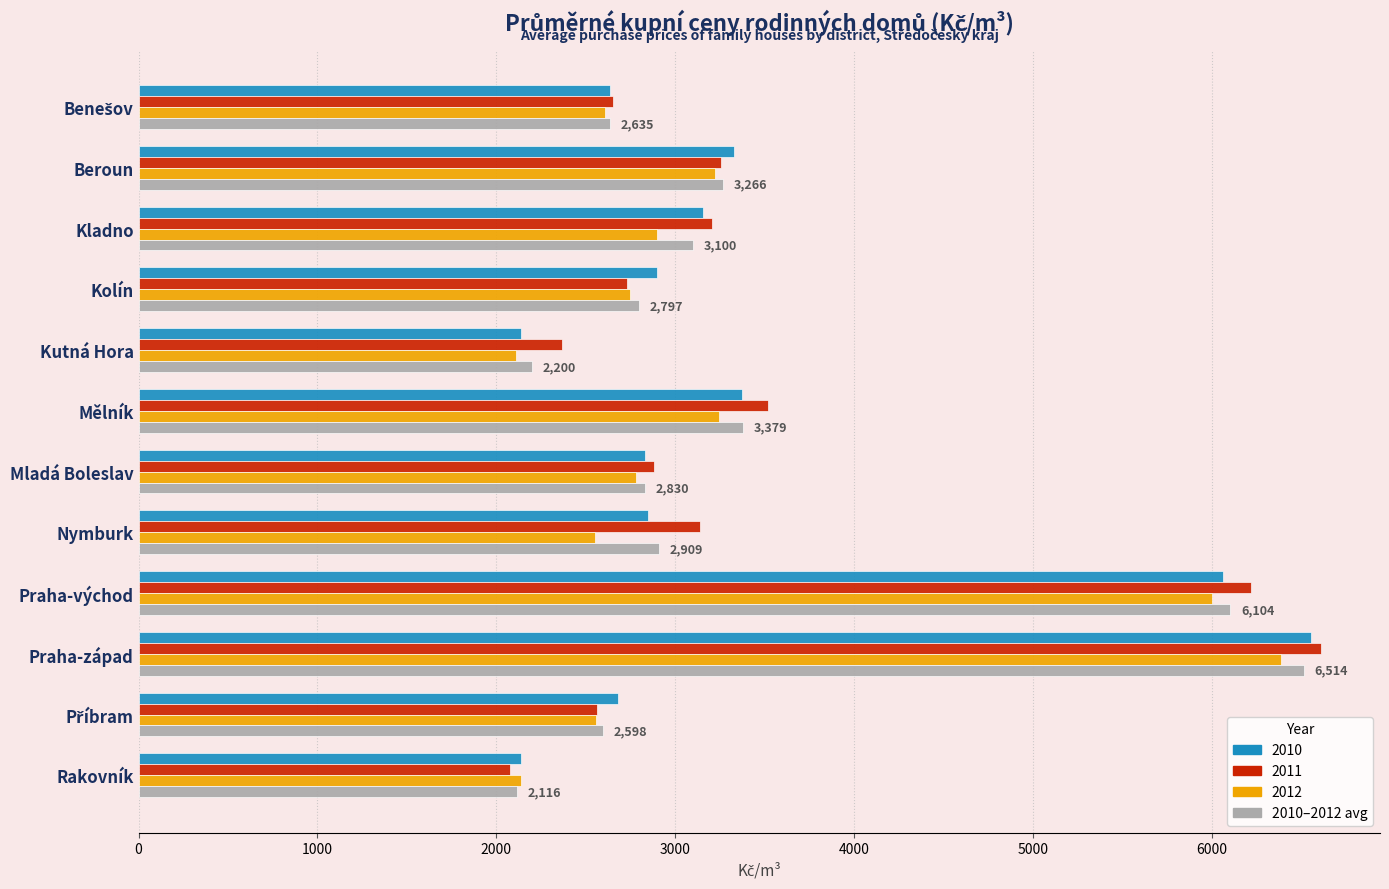

At which category is the sum across all series the highest?

Praha-západ